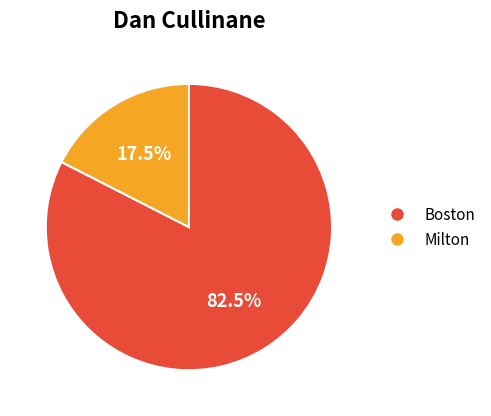

Count the number of slices in the pie.

2